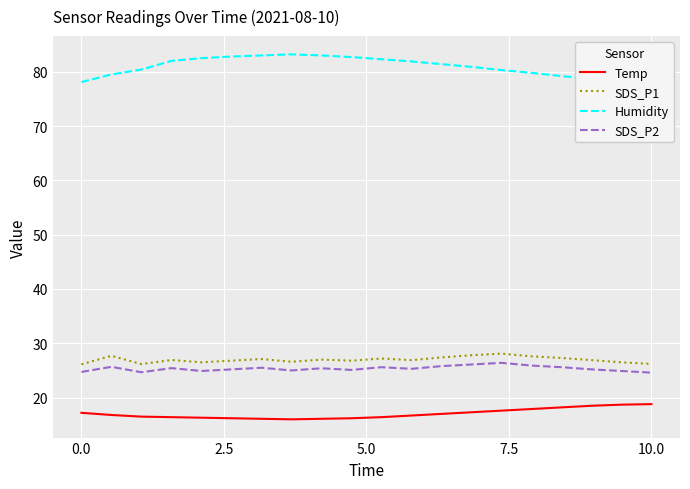

True or false: SDS_P2 and Temp intersect in this chart.

False